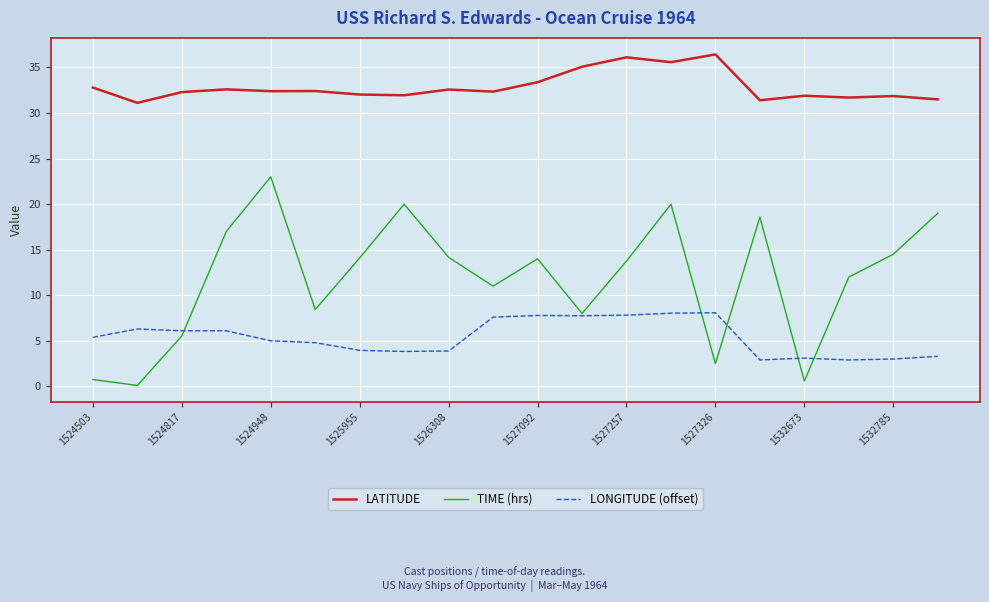

What is the lowest value of the LONGITUDE (offset) series?

2.9